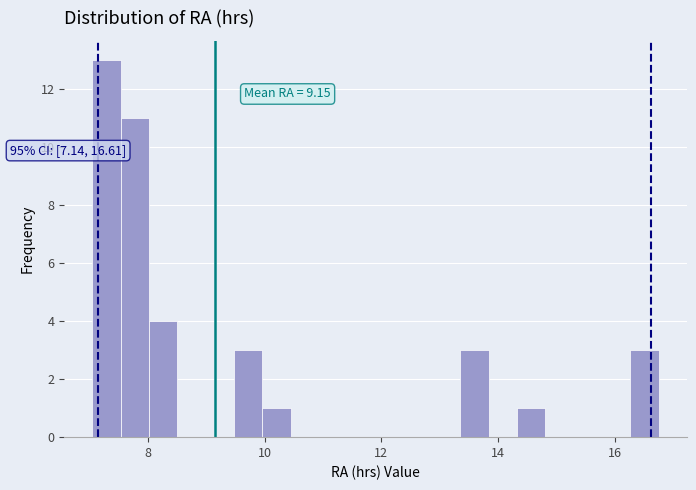

Around what value on the x-axis is the tallest bar? Give the approximate position of its centre, as read against the axis.

7.2